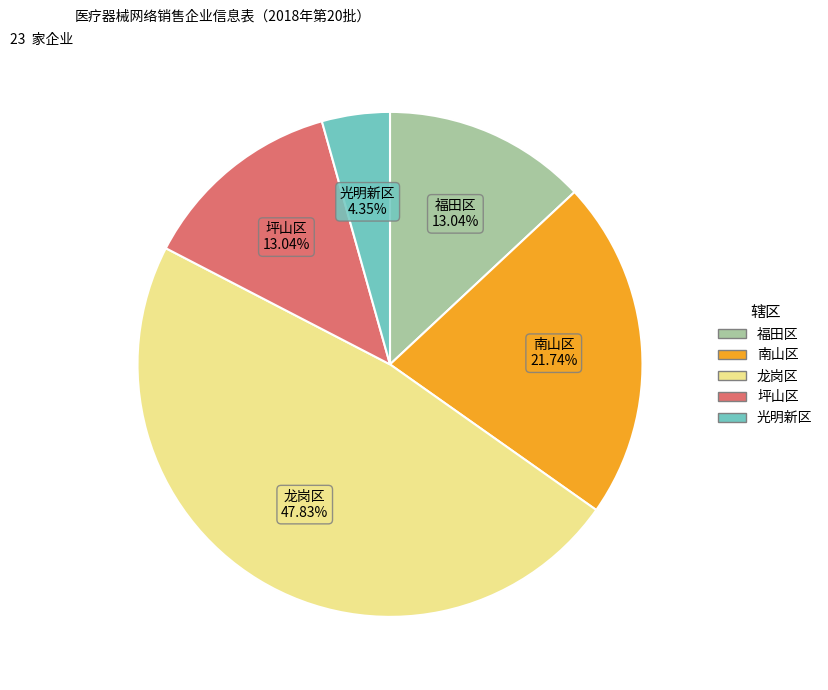

To the nearest percent, what portion does 南山区 represent?

22%